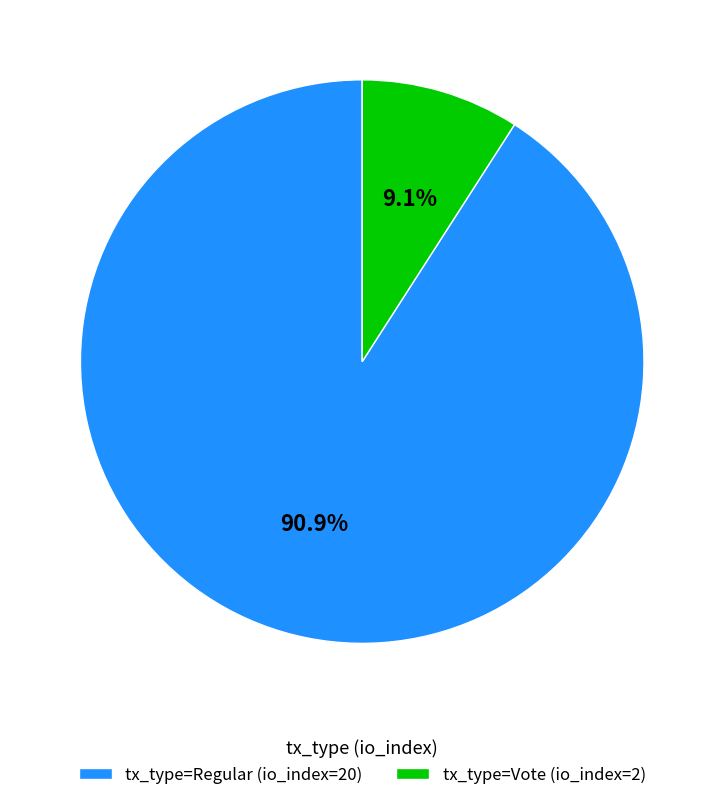

To the nearest percent, what portion does tx_type=Regular (io_index=20) represent?

91%